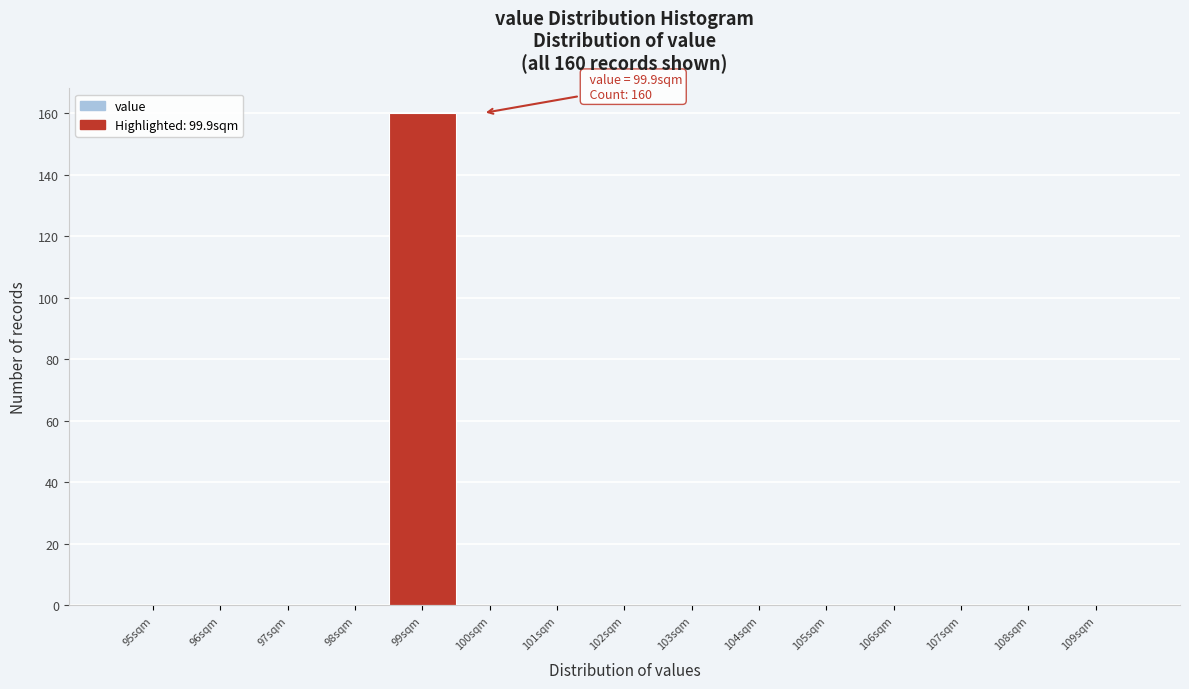

Reading left to right, transcribe all the data shown in this chart.

95sqm=0	96sqm=0	97sqm=0	98sqm=0	99sqm=160	100sqm=0	101sqm=0	102sqm=0	103sqm=0	104sqm=0	105sqm=0	106sqm=0	107sqm=0	108sqm=0	109sqm=0